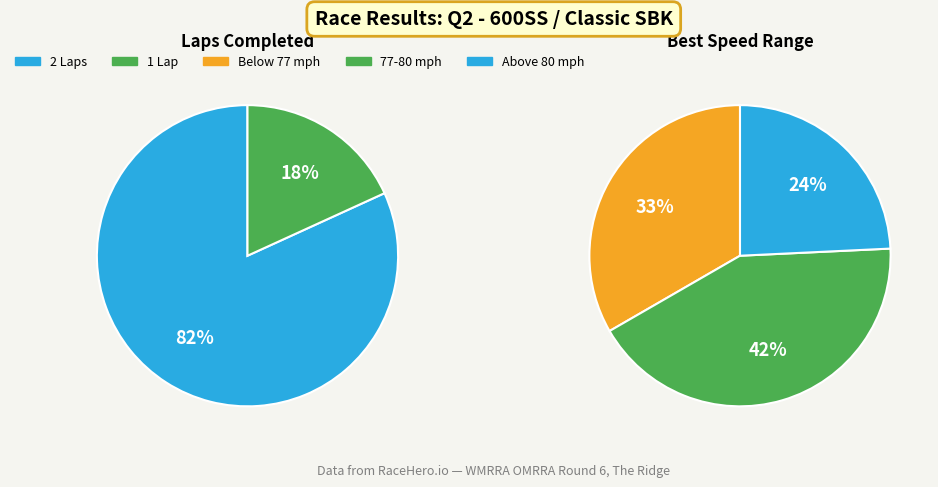

What is the largest slice in the pie chart?

2 Laps